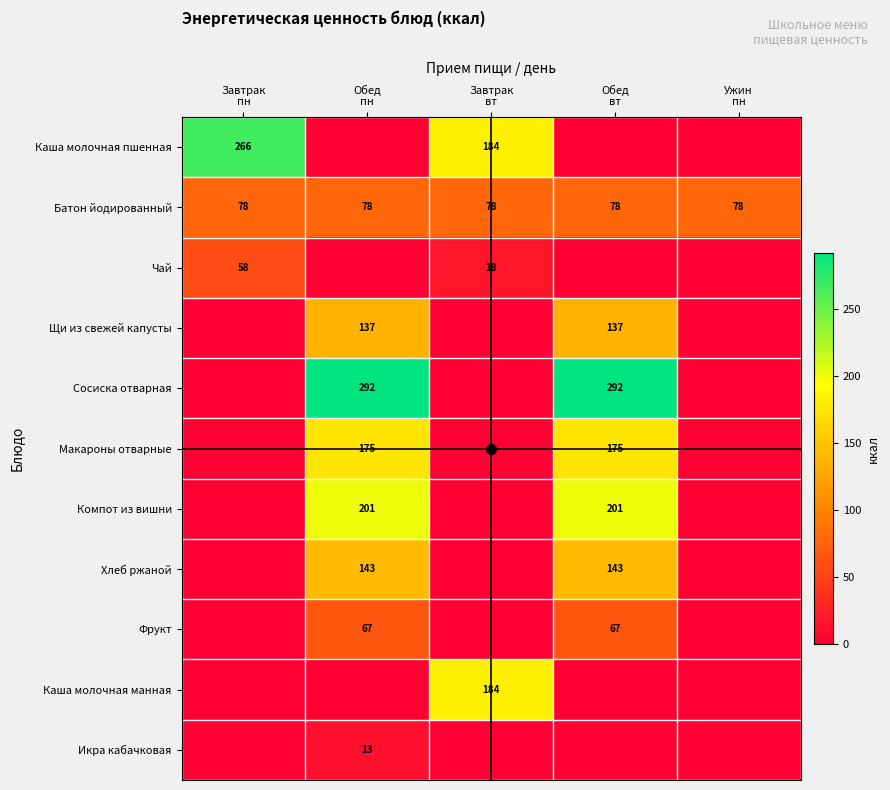

At which category does the chart reach its peak across all series?

Обед
пн